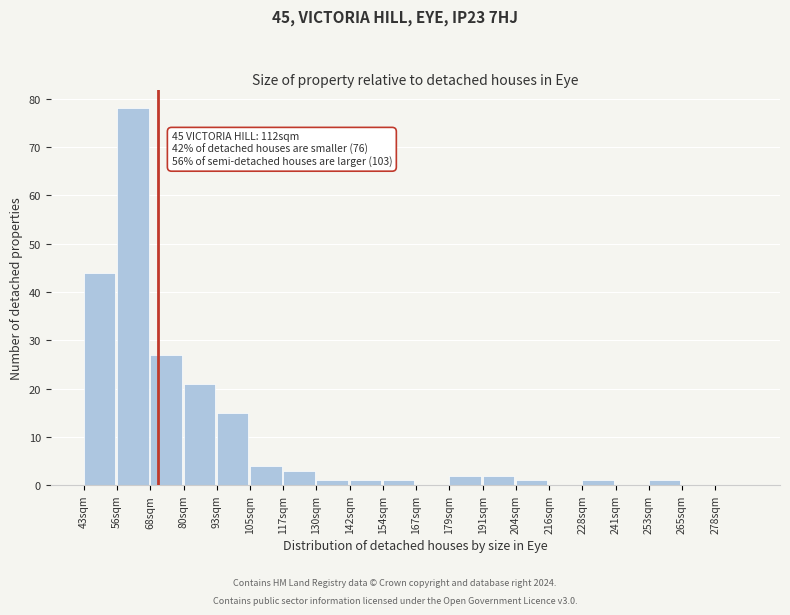

Reading right to left, what are all the values shown in this chart?

278sqm=0	265sqm=0	253sqm=1	241sqm=0	228sqm=1	216sqm=0	204sqm=1	191sqm=2	179sqm=2	167sqm=0	154sqm=1	142sqm=1	130sqm=1	117sqm=3	105sqm=4	93sqm=15	80sqm=21	68sqm=27	56sqm=78	43sqm=44